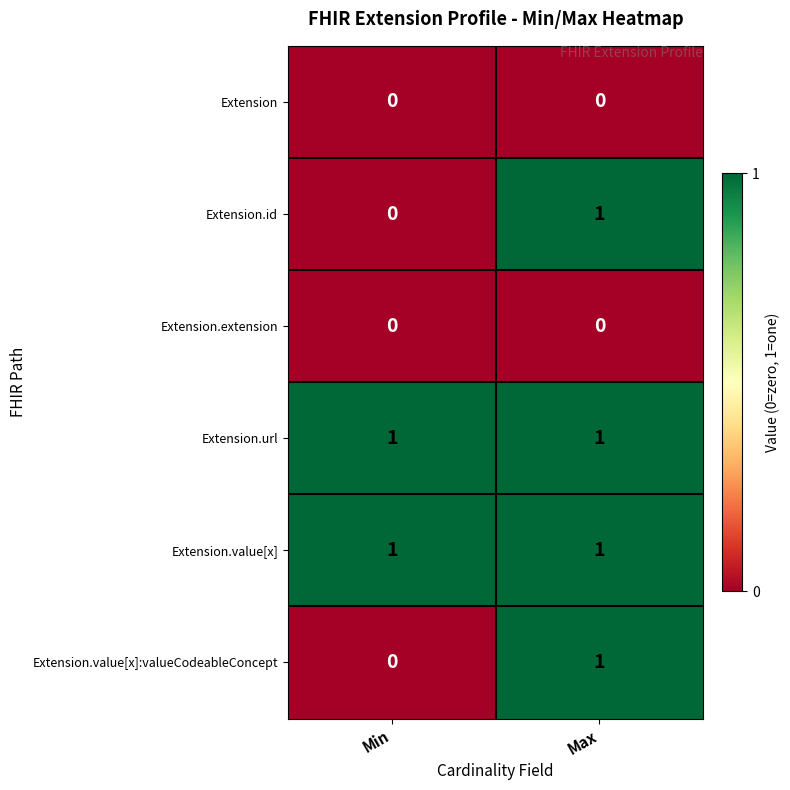

Reading left to right, extract all data points from this chart.

Extension: 0	0
Extension.id: 0	1
Extension.extension: 0	0
Extension.url: 1	1
Extension.value[x]: 1	1
Extension.value[x]:valueCodeableConcept: 0	1